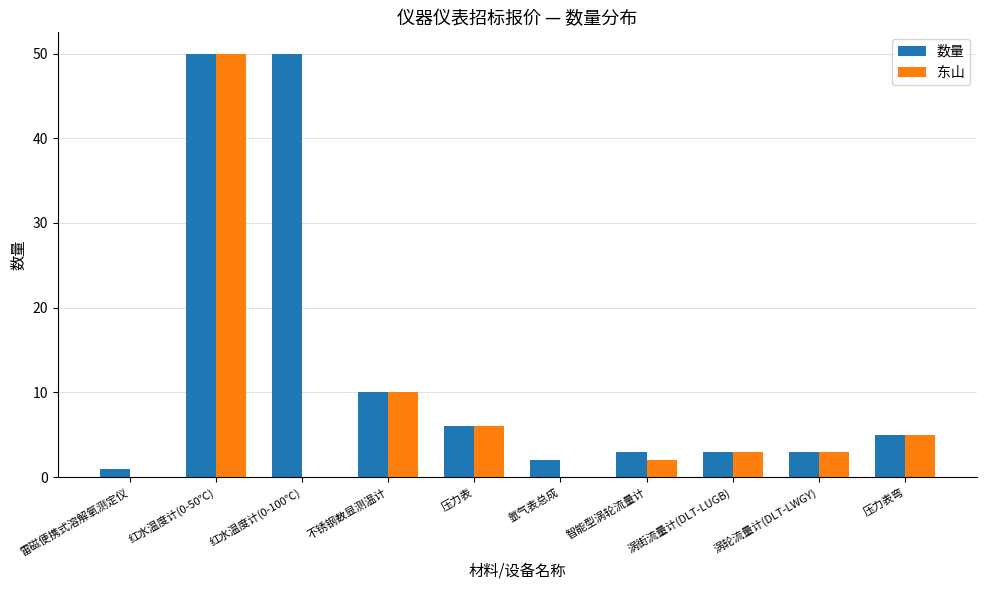

What is the sum of all 东山 values?

79